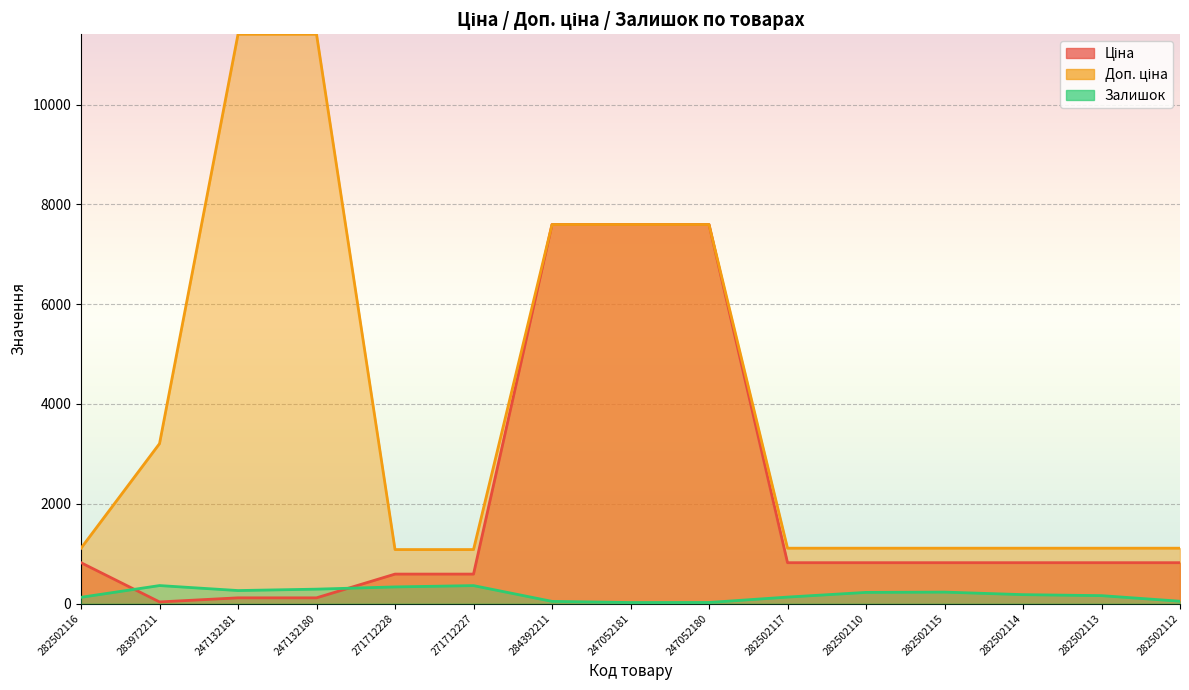

What position from the right is 282502113?

2